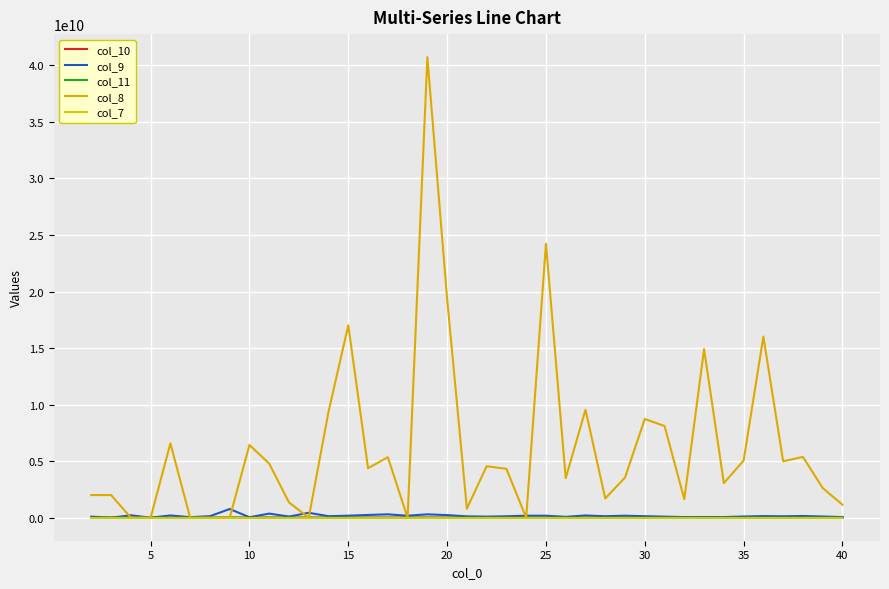

Where is col_10 nearest to the value 5081750?

25